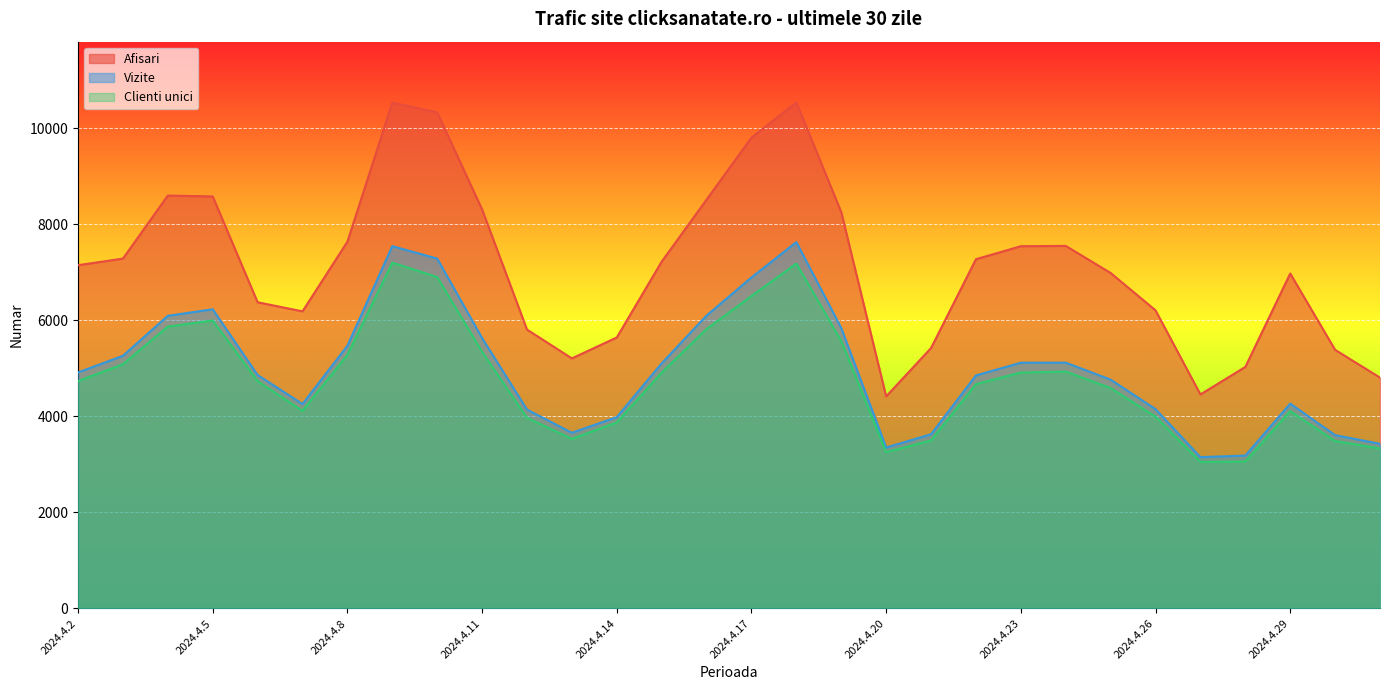

What is the greatest value displayed?

10541